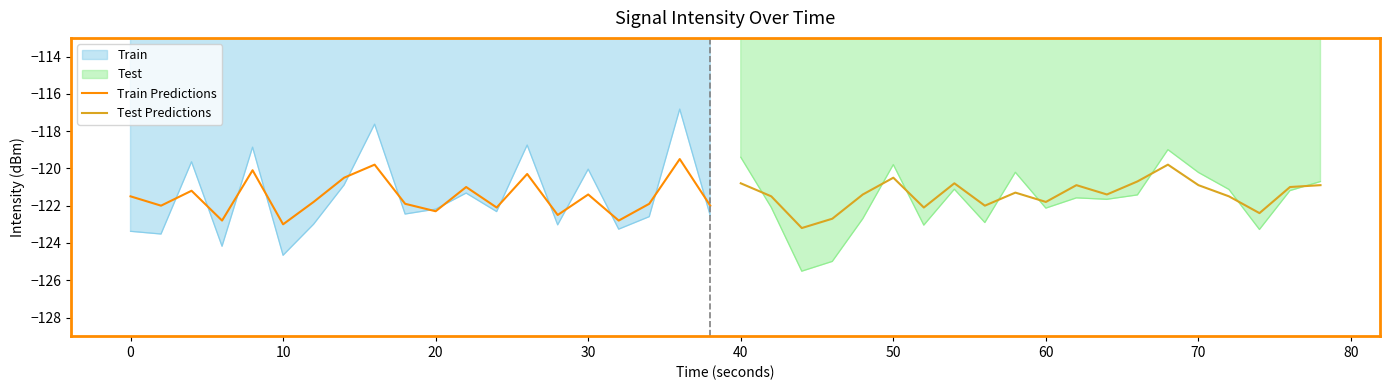

Which series has the largest total across all categories?

Test Predictions